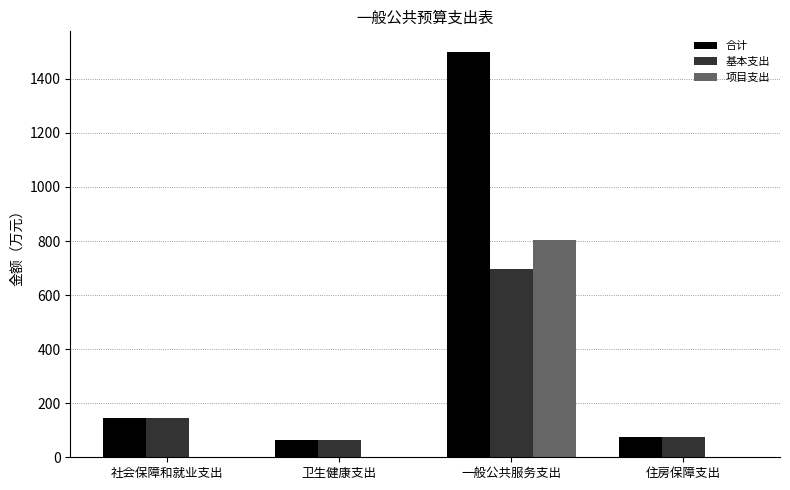

What is the maximum value shown in the chart?

1500.7